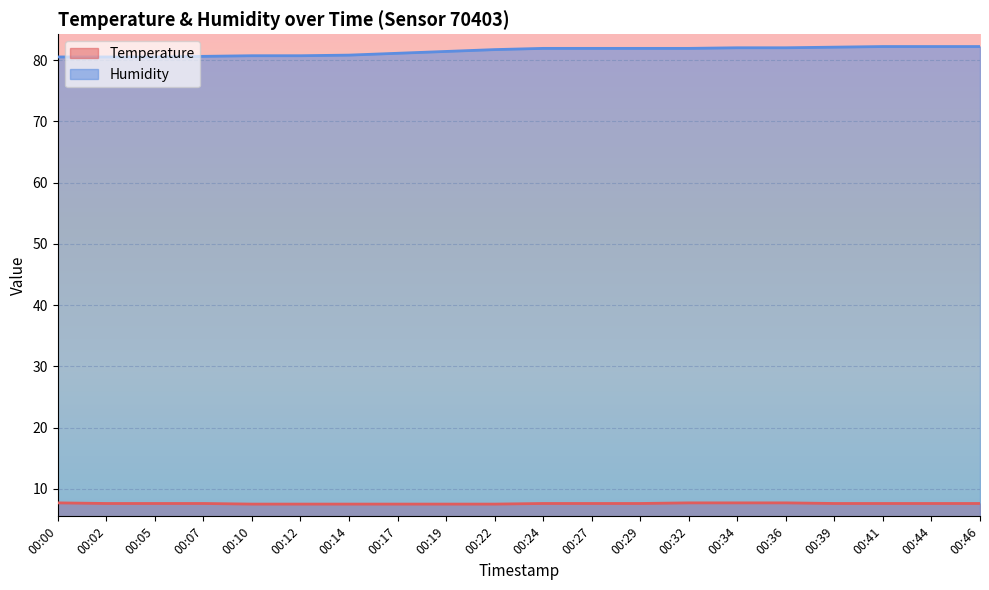

At which label does Humidity first exceed 81?

00:17